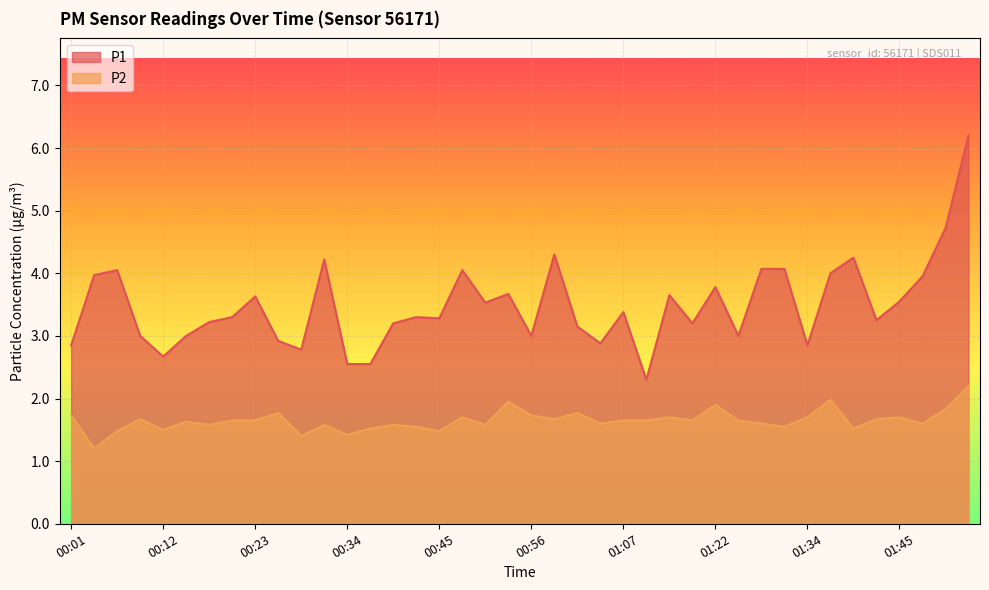

How many lines are shown in the chart?

2